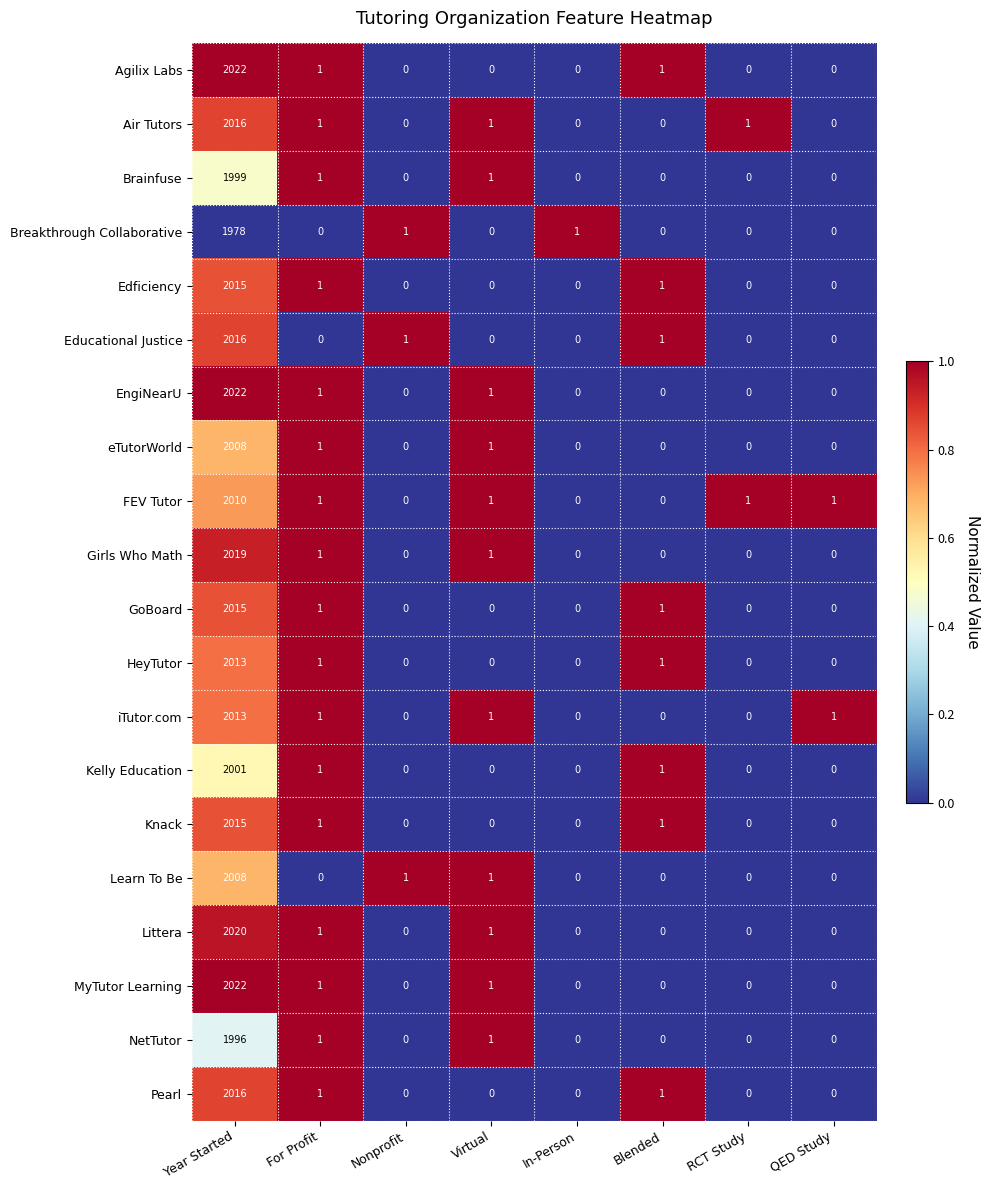

Read the NetTutor value at Year Started, to the nearest 50.

2000